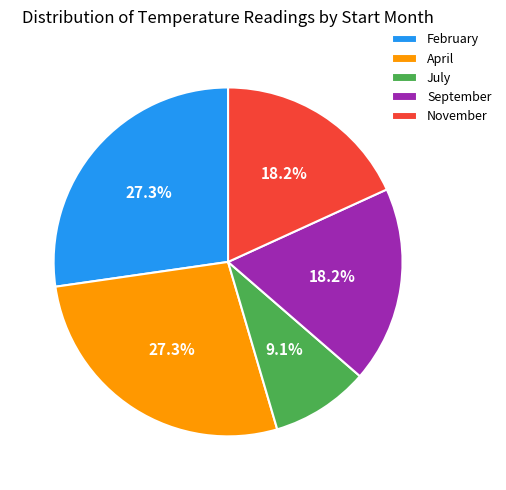

Does any single category account for the majority?

No